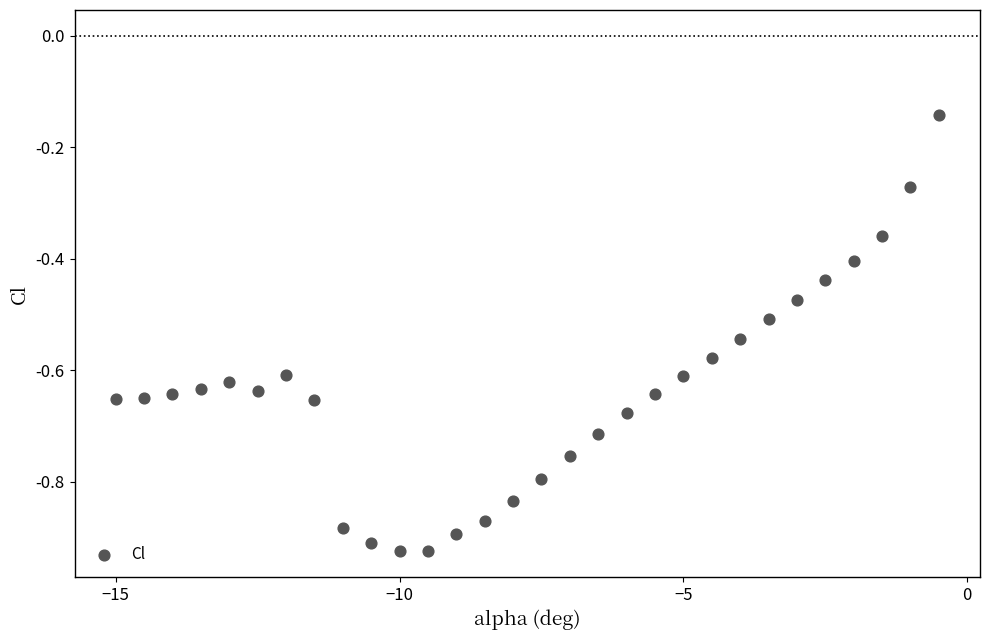

What is the range of X values (max minus min)?

14.5